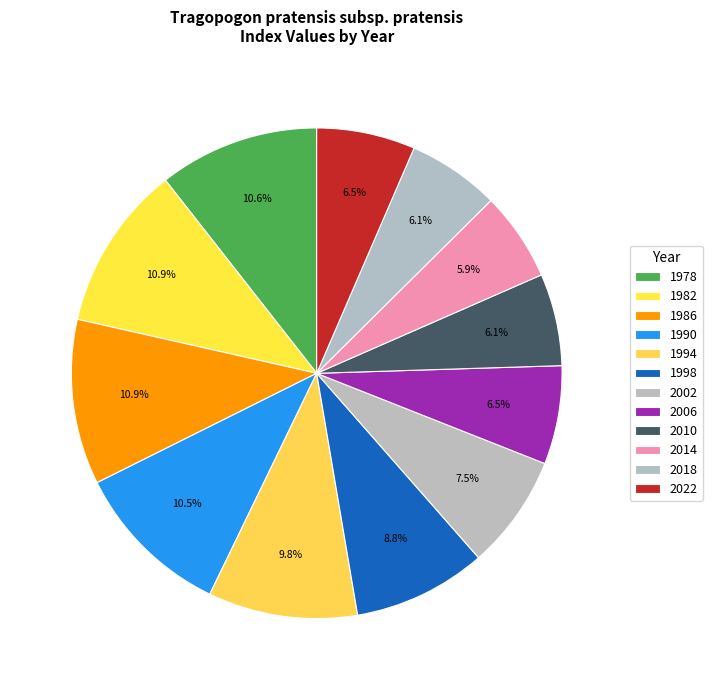

Count the number of slices in the pie.

12